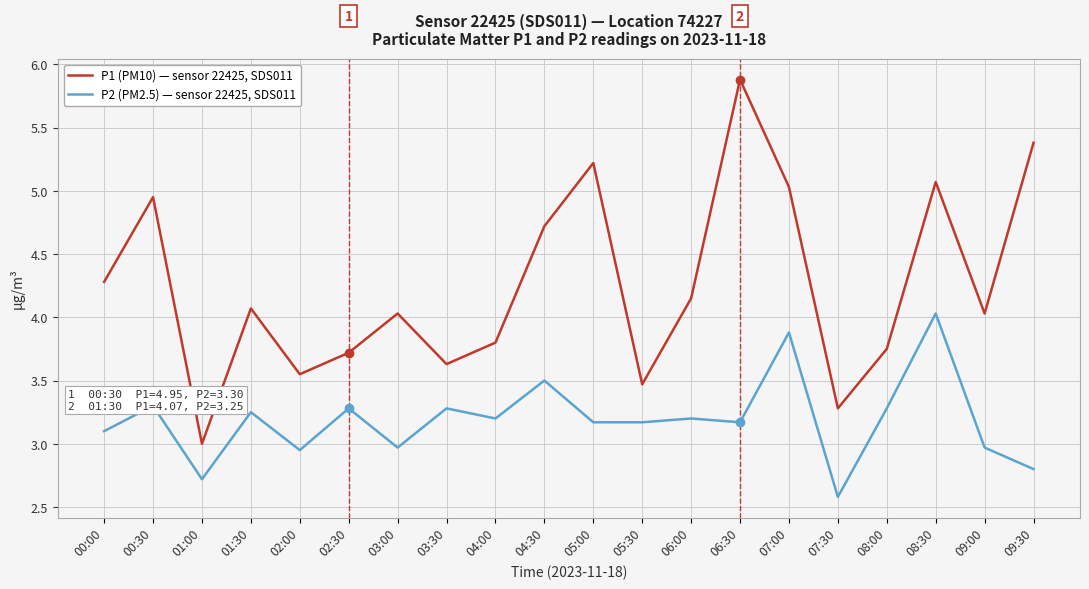

The P1 (PM10) — sensor 22425, SDS011 series shows 3.2 at 09:30. True or false?

False